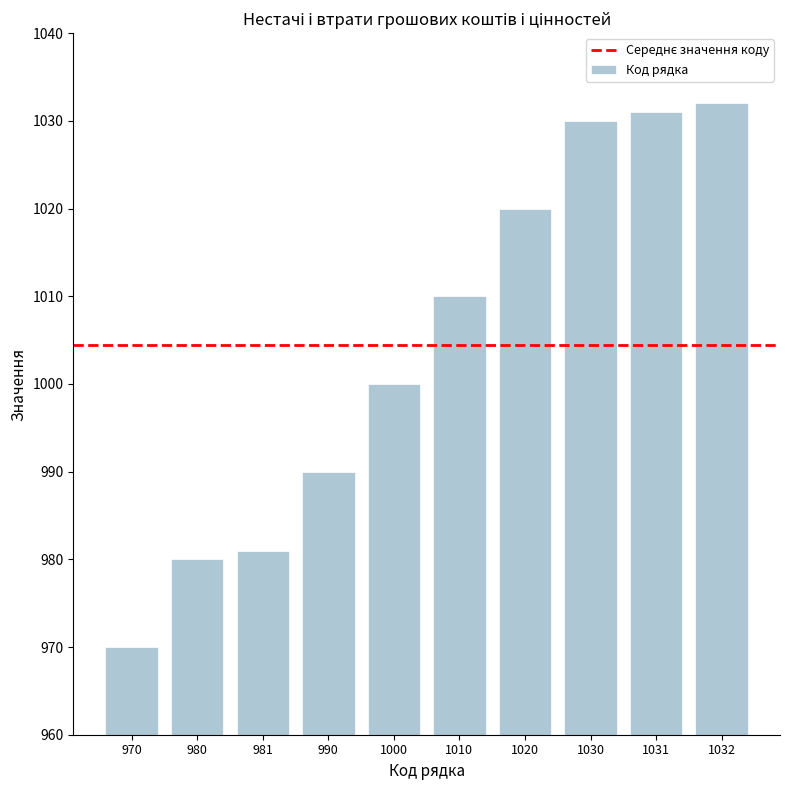

Count the number of data series in this chart.

1